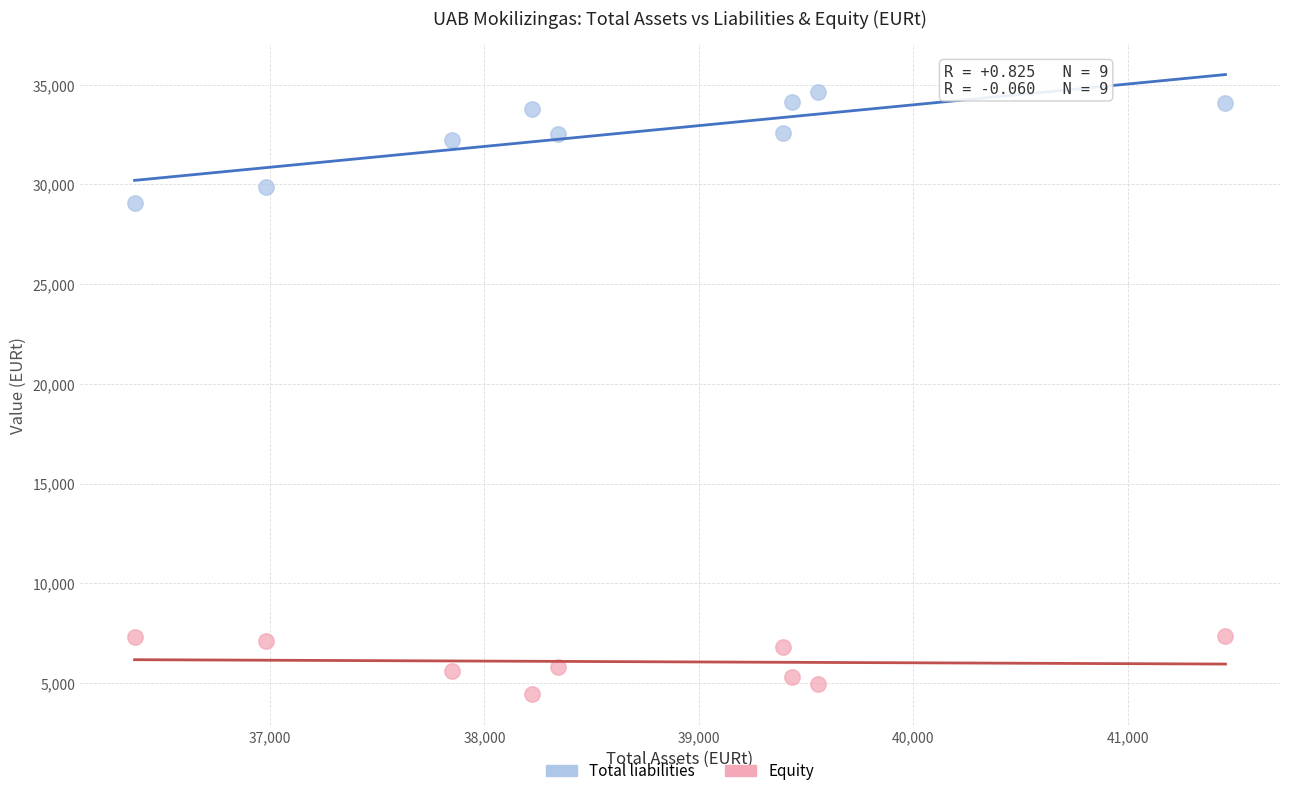

Across all series, what Y value is closest to 19516?

29084.5